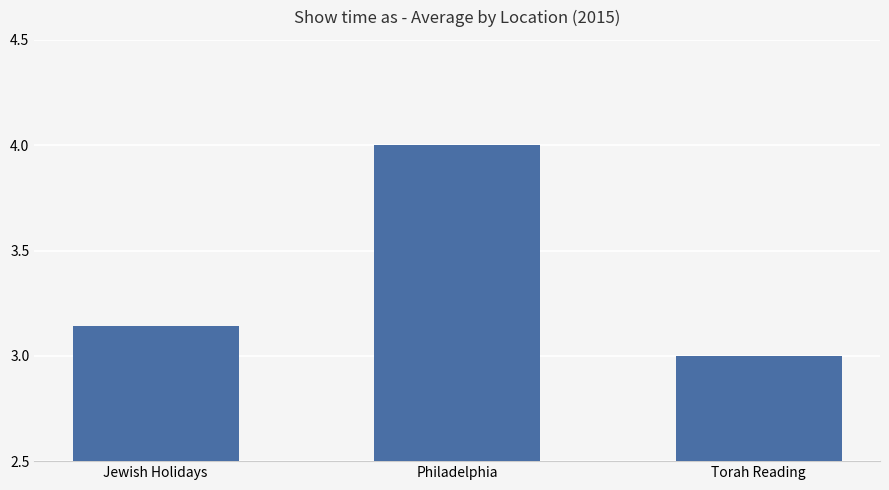

Between Jewish Holidays and Torah Reading, which is larger?

Jewish Holidays